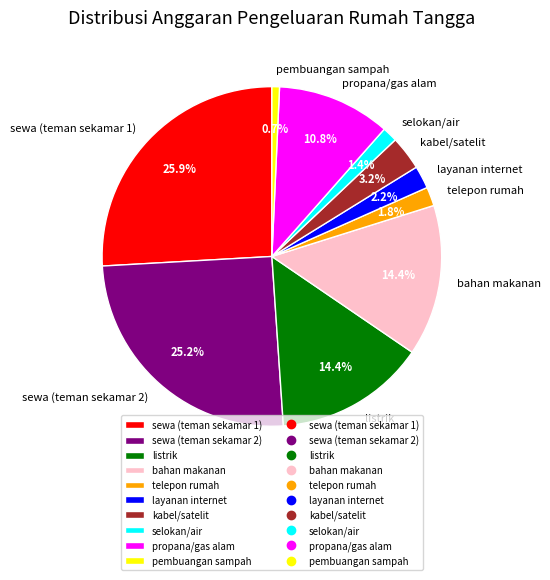

What percentage is the pembuangan sampah slice, to the nearest percent?

1%